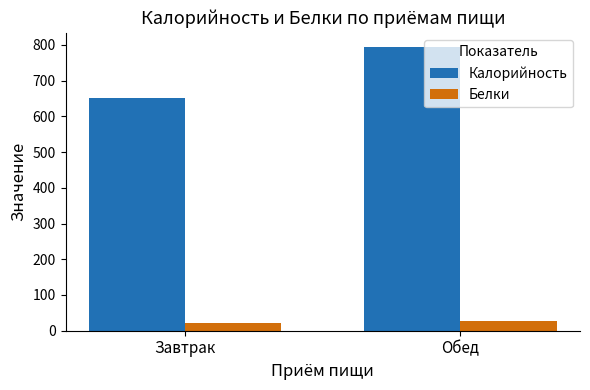

True or false: Калорийность has a value of 794 at Обед.

True